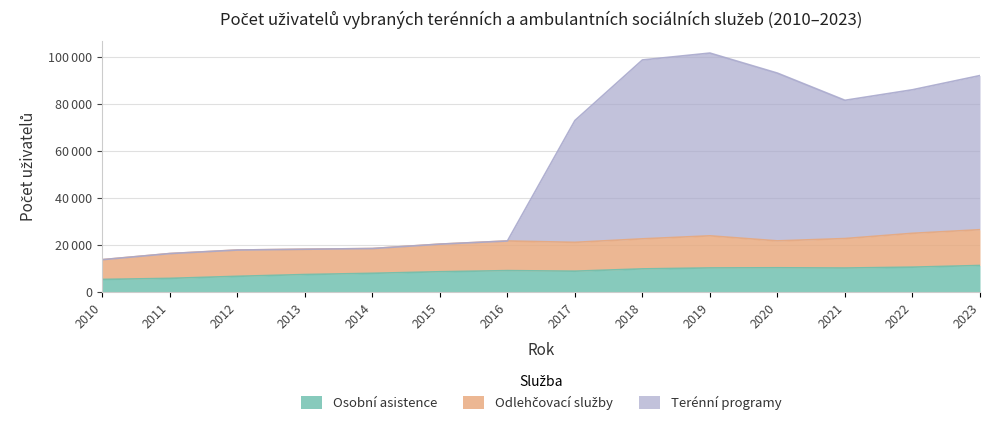

What is the value of the Terénní programy point at the 14th from the left?

92106